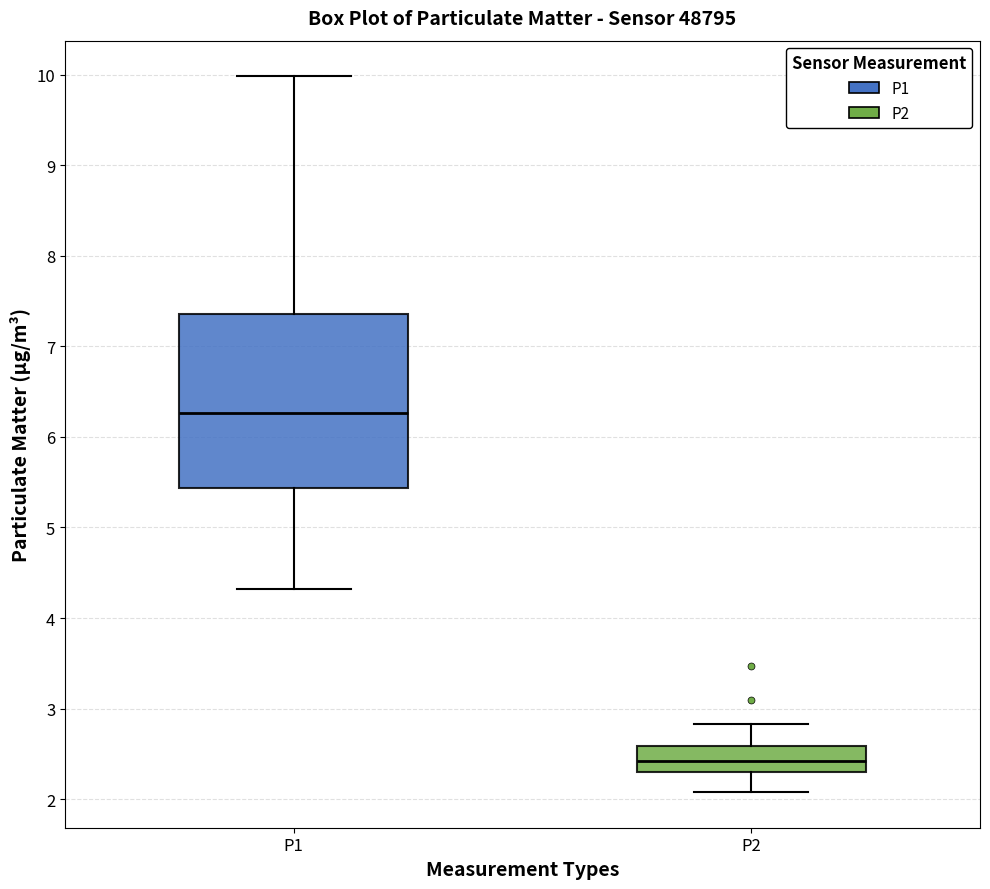

Which box's median line is the lowest?

P2